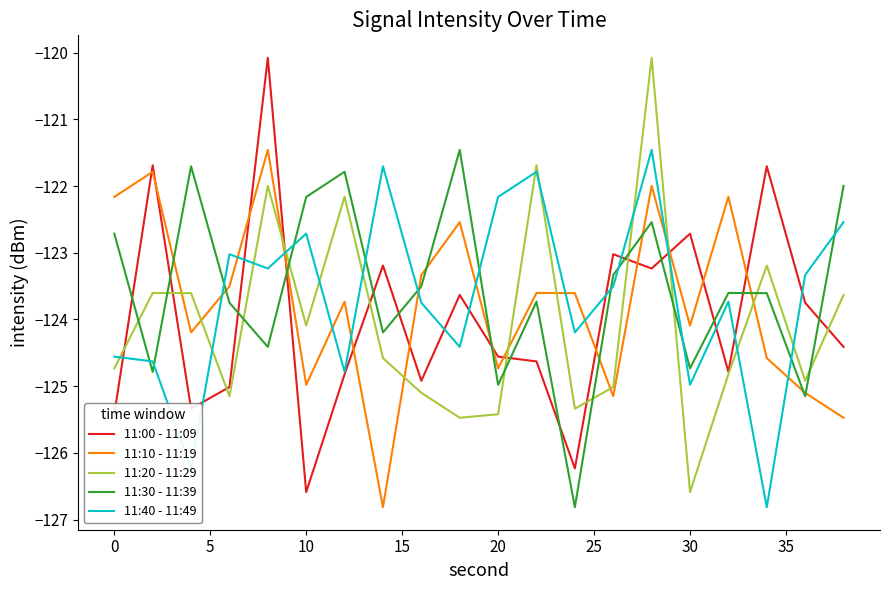

Reading left to right, list all the values displayed in this chart.

11:00 - 11:09: -125.4	-121.7	-125.3	-125.0	-120.1	-126.6	-124.8	-123.2	-124.9	-123.6	-124.6	-124.6	-126.2	-123.0	-123.2	-122.7	-124.8	-121.7	-123.7	-124.4
11:10 - 11:19: -122.2	-121.8	-124.2	-123.5	-121.5	-125.0	-123.7	-126.8	-123.3	-122.5	-124.7	-123.6	-123.6	-125.2	-122.0	-124.1	-122.2	-124.6	-125.1	-125.5
11:20 - 11:29: -124.7	-123.6	-123.6	-125.2	-122.0	-124.1	-122.2	-124.6	-125.1	-125.5	-125.4	-121.7	-125.3	-125.0	-120.1	-126.6	-124.8	-123.2	-124.9	-123.6
11:30 - 11:39: -122.7	-124.8	-121.7	-123.7	-124.4	-122.2	-121.8	-124.2	-123.5	-121.5	-125.0	-123.7	-126.8	-123.3	-122.5	-124.7	-123.6	-123.6	-125.2	-122.0
11:40 - 11:49: -124.6	-124.6	-126.2	-123.0	-123.2	-122.7	-124.8	-121.7	-123.7	-124.4	-122.2	-121.8	-124.2	-123.5	-121.5	-125.0	-123.7	-126.8	-123.3	-122.5